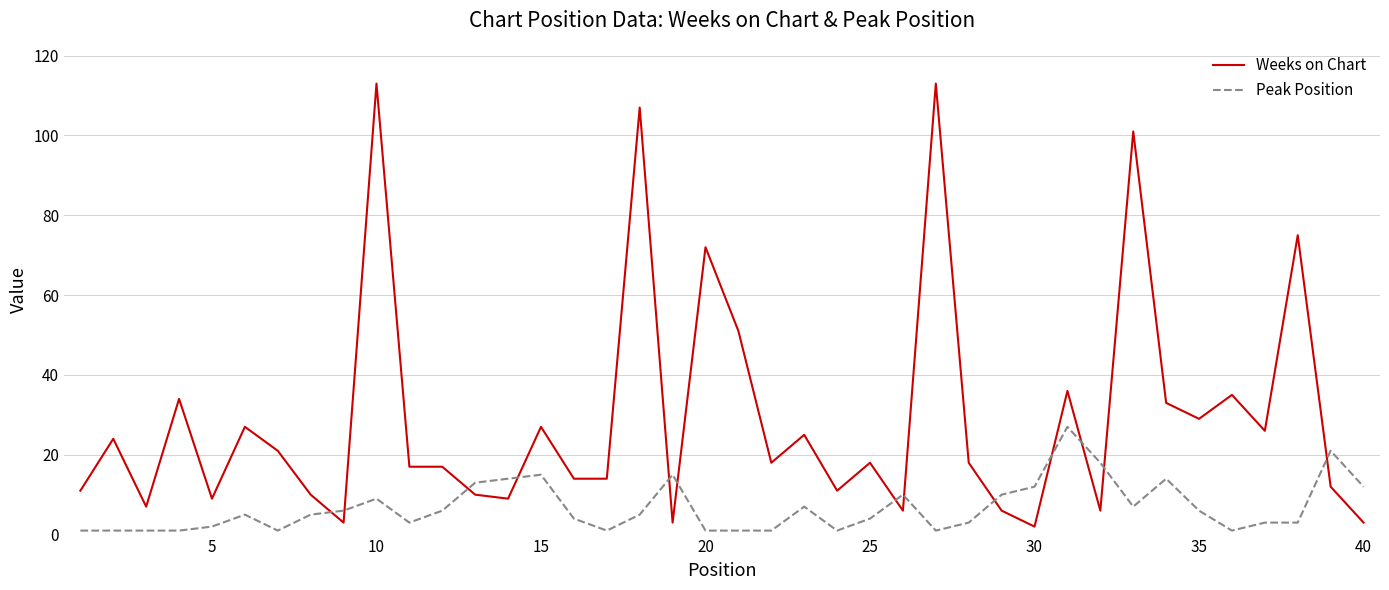

Which series has the widest spread of values?

Weeks on Chart